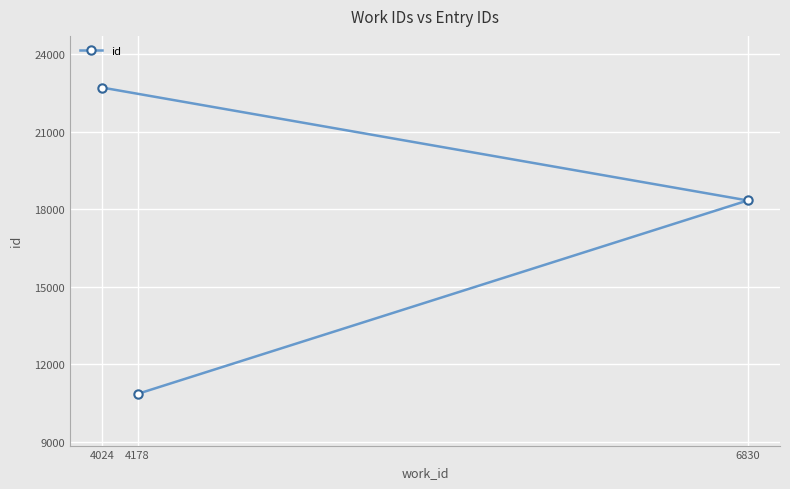

Reading left to right, extract all data points from this chart.

4024=22704	4178=10848	6830=18335